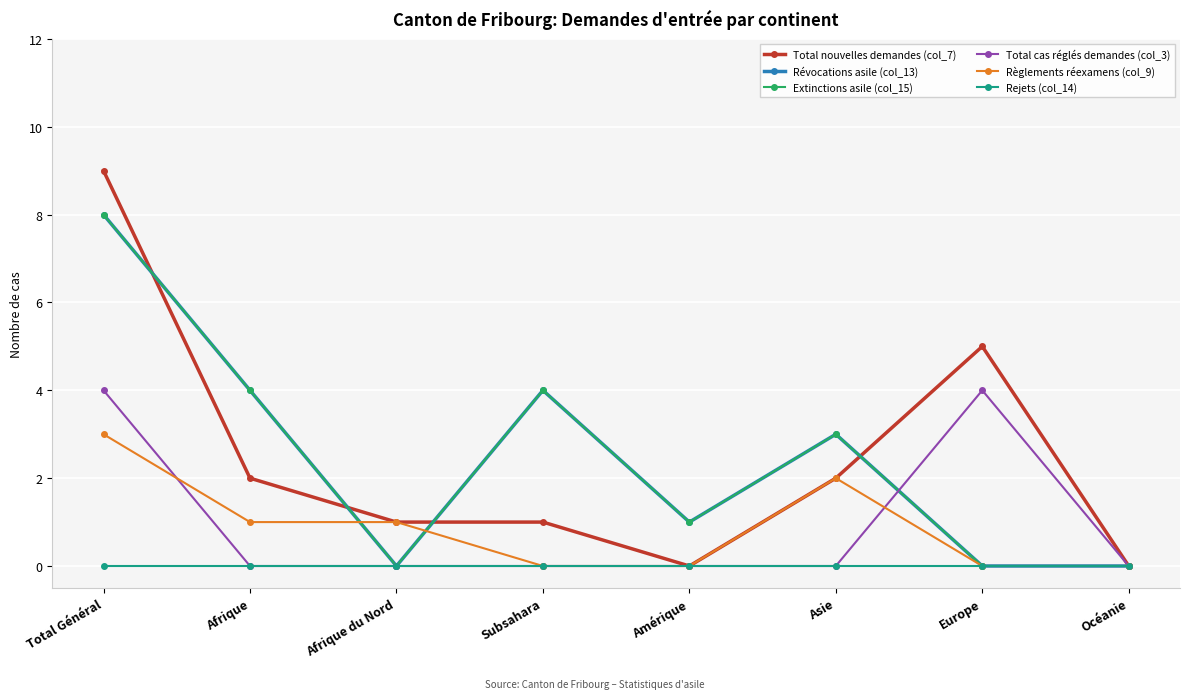

List the series in order of their peak value, lowest first.

Rejets (col_14), Règlements réexamens (col_9), Total cas réglés demandes (col_3), Révocations asile (col_13), Extinctions asile (col_15), Total nouvelles demandes (col_7)